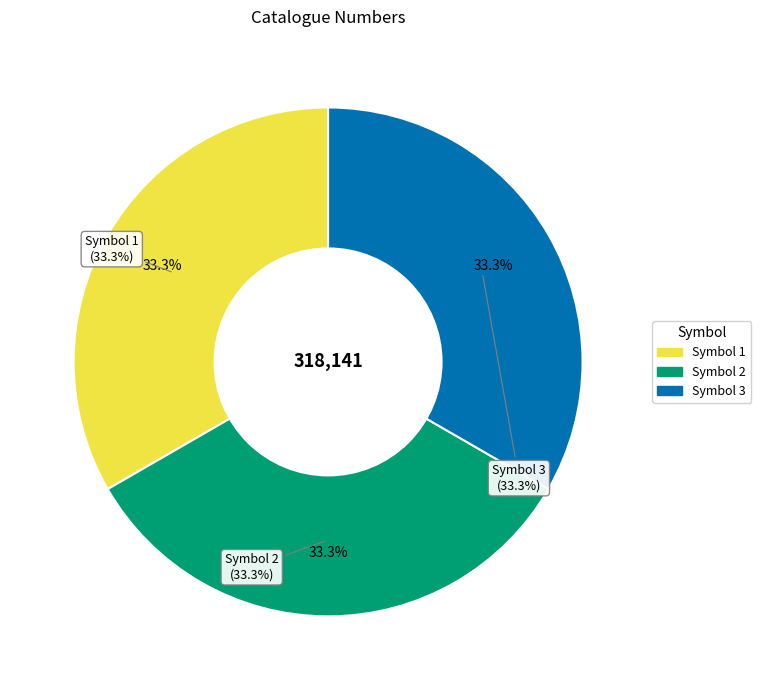

True or false: Symbol 2 accounts for 28% of the total.

False